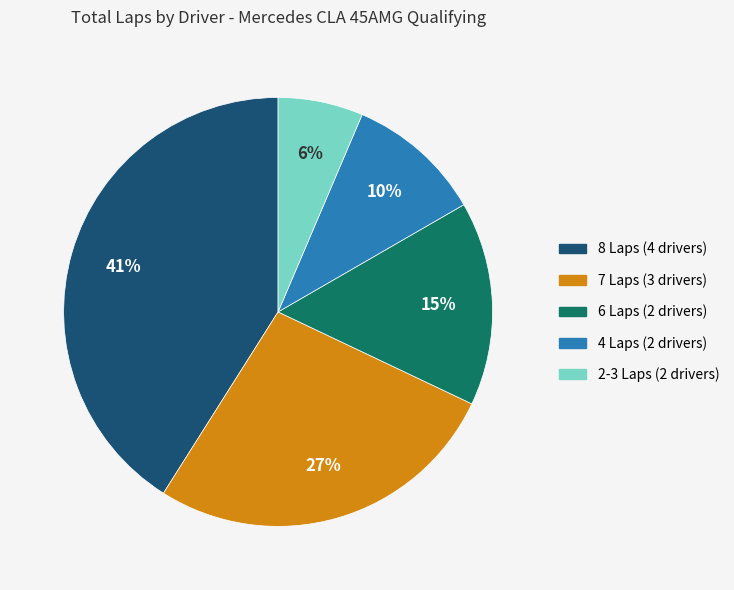

Is there any slice that represents more than half of the pie?

No